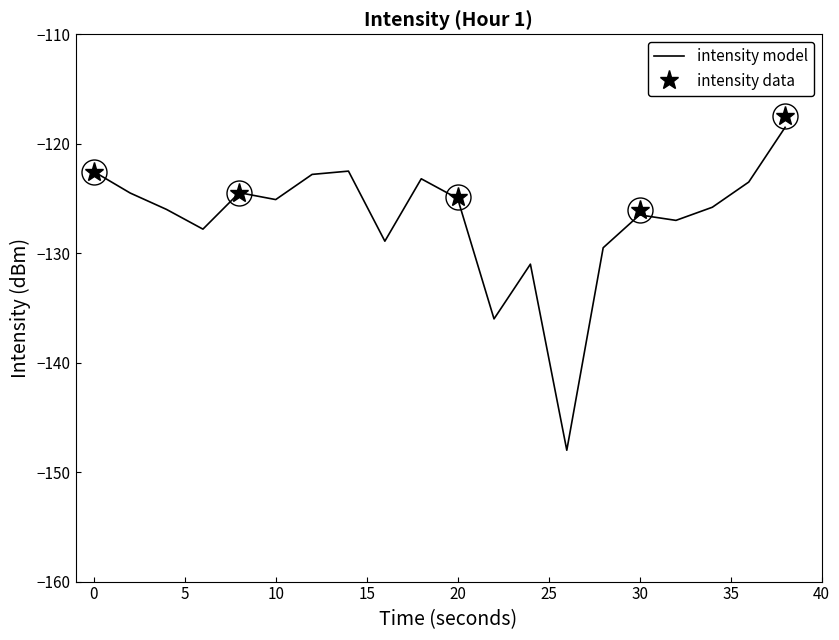

List the labels in order of value, largest first.

38, 14, 0, 12, 18, 36, 8, 2, 20, 10, 34, 4, 30, 32, 6, 16, 28, 24, 22, 26